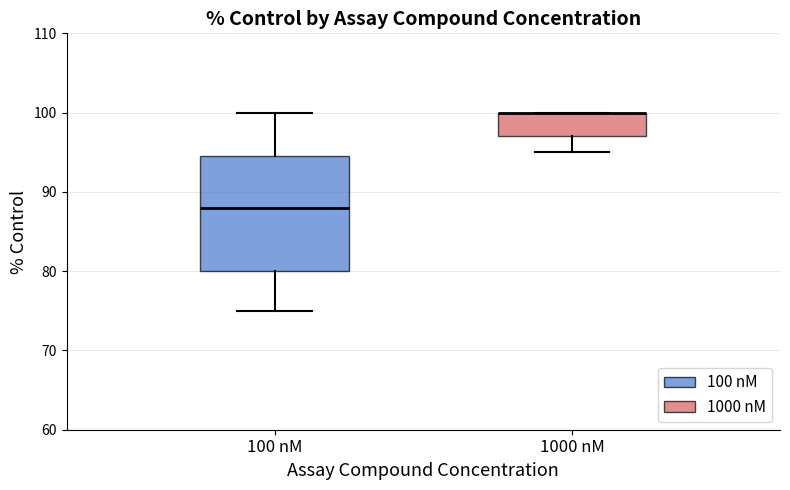

Reading left to right, transcribe this box plot: for each box, give where its median line is, the range the box spans, and where its two whiskers end, as read against the y-axis. The values are not printed on the chart, so give them approximately, as read against the axis.

100 nM: median 88, box 80 to 95, whiskers 75 to 100
1000 nM: median 100 (drawn on the box's upper edge), box 97 to 100, whiskers 95 to 100